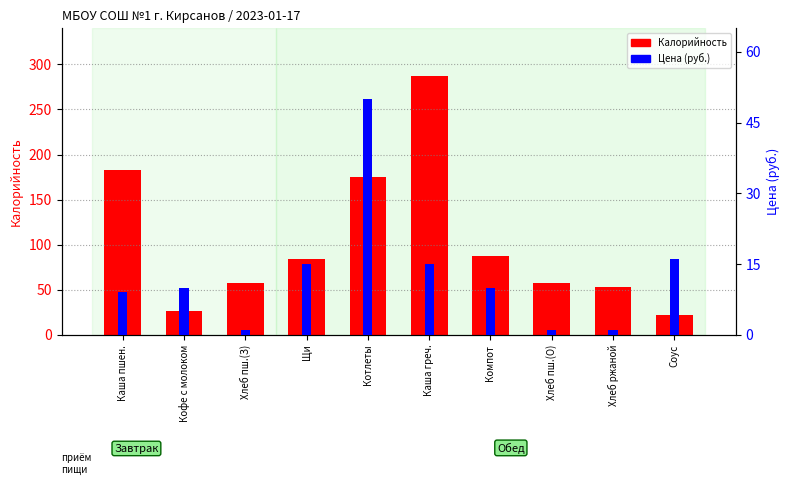

Is the value of Калорийность at Соус greater than the value of Цена (руб.) at Компот?

Yes